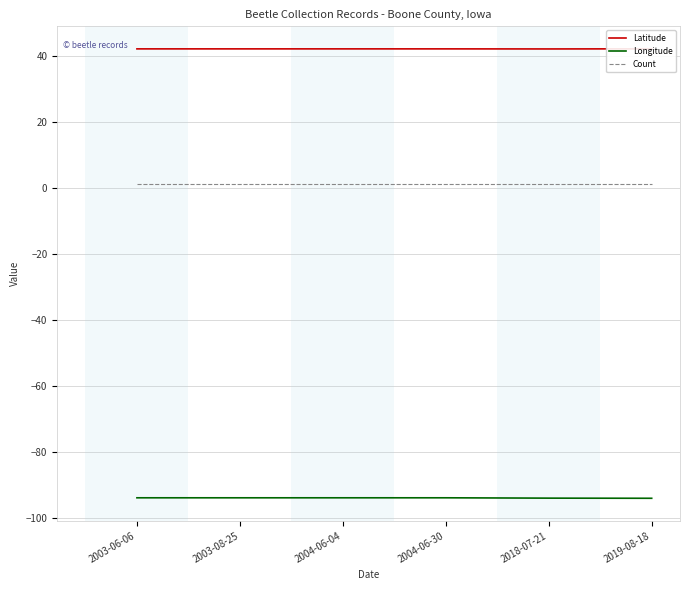

What is the label of the 1st point from the left?

2003-06-06